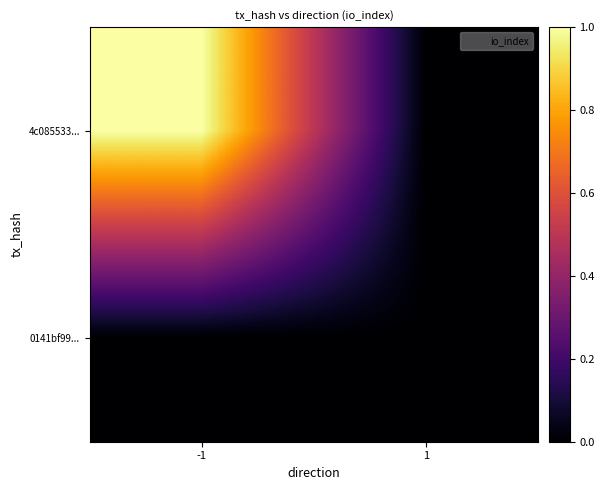

Which series has the largest total across all categories?

4c085533...